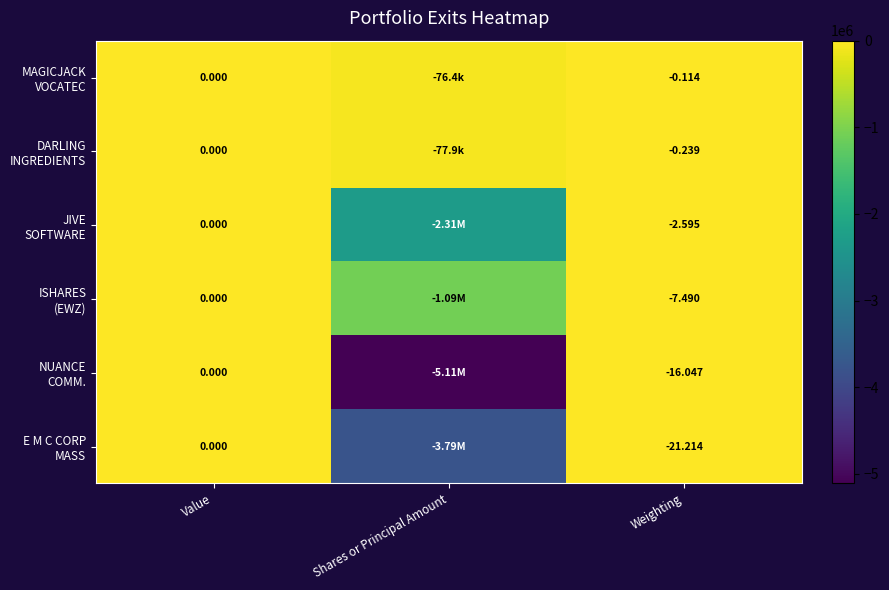

Where does the ISHARES (EWZ) series first go above -7?

Value